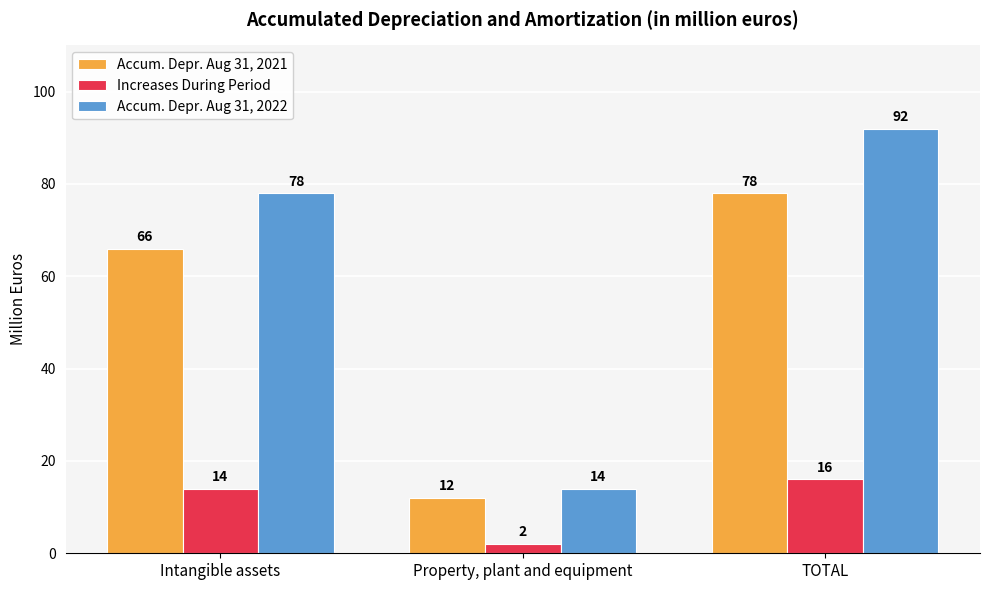

Reading left to right, extract all data points from this chart.

Accum. Depr. Aug 31, 2021: 66	12	78
Increases During Period: 14	2	16
Accum. Depr. Aug 31, 2022: 78	14	92